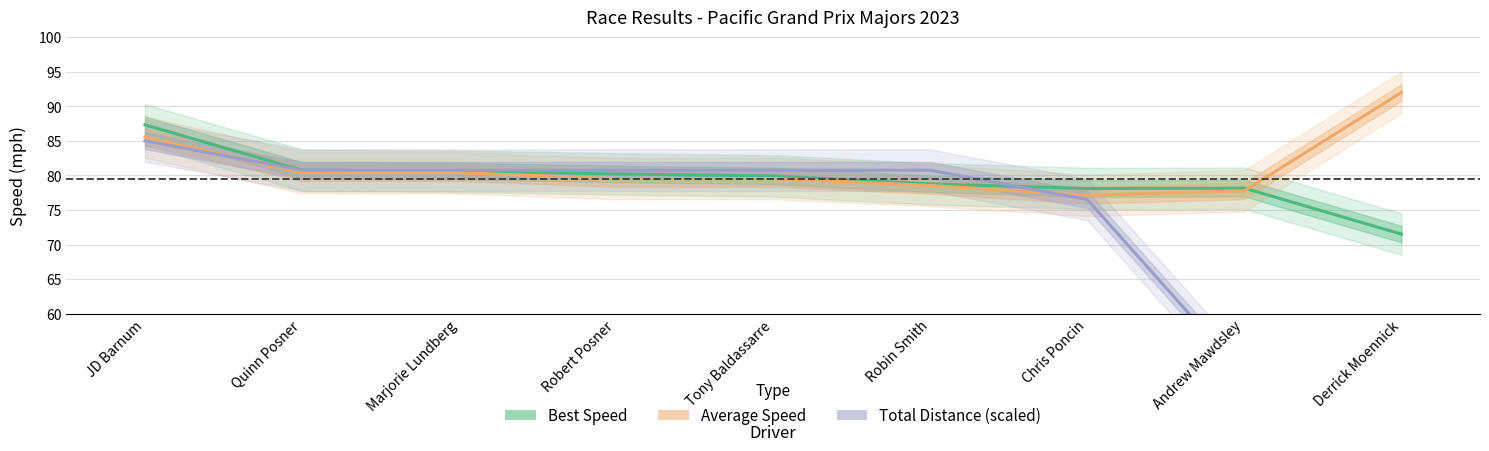

At which label does Average Speed first exceed 79?

JD Barnum